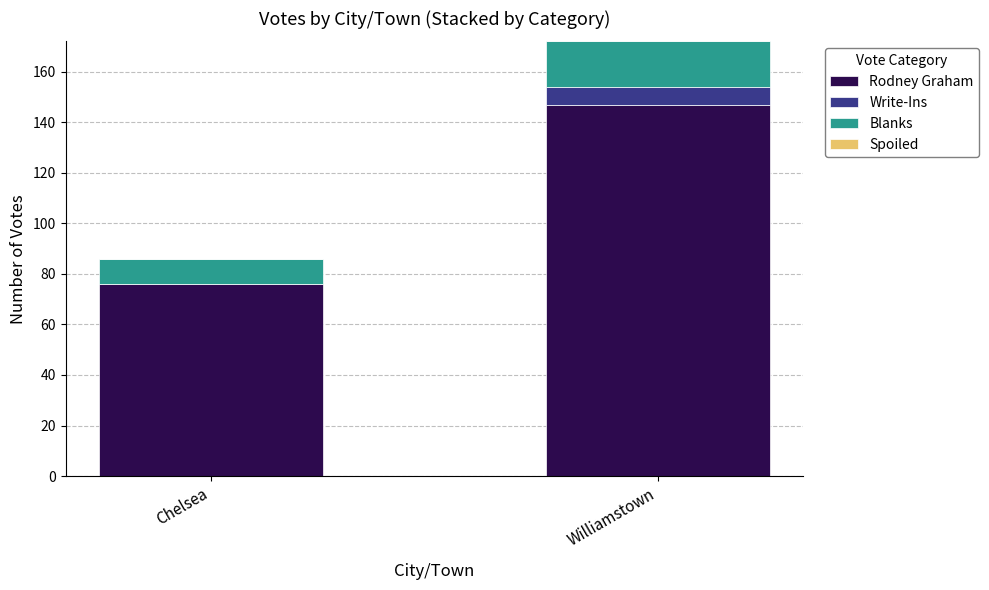

Reading left to right, transcribe the values for Rodney Graham.

Chelsea=76	Williamstown=147